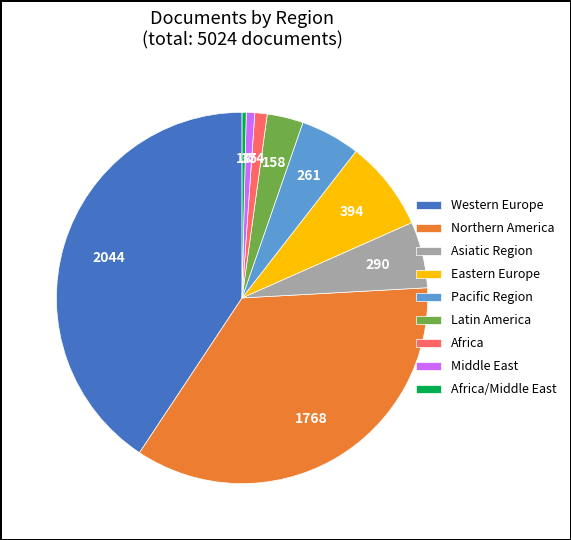

Which slice is the largest?

Western Europe